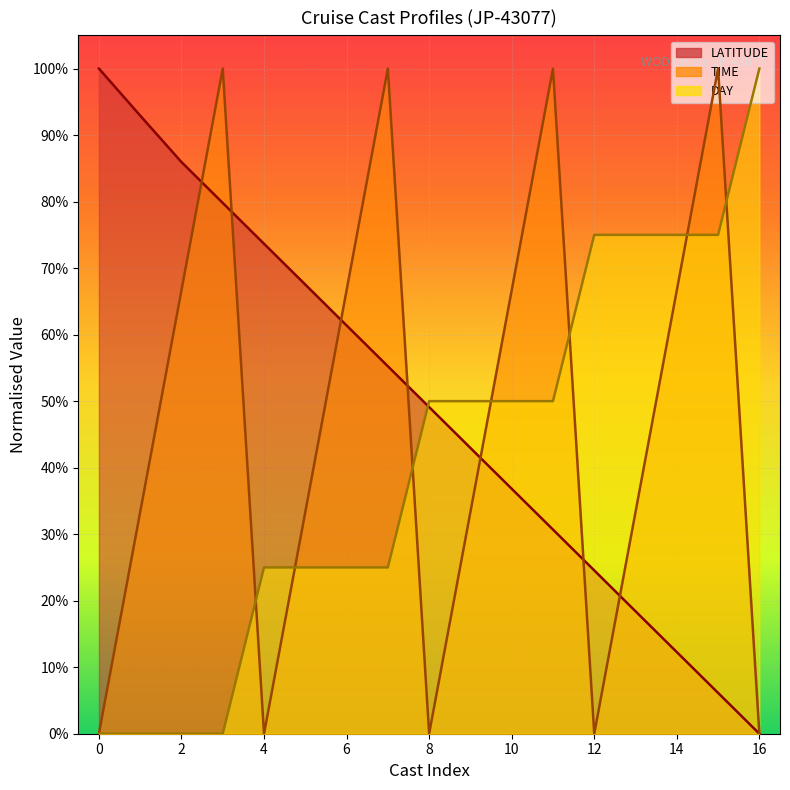

What is the maximum value shown in the chart?

1.0